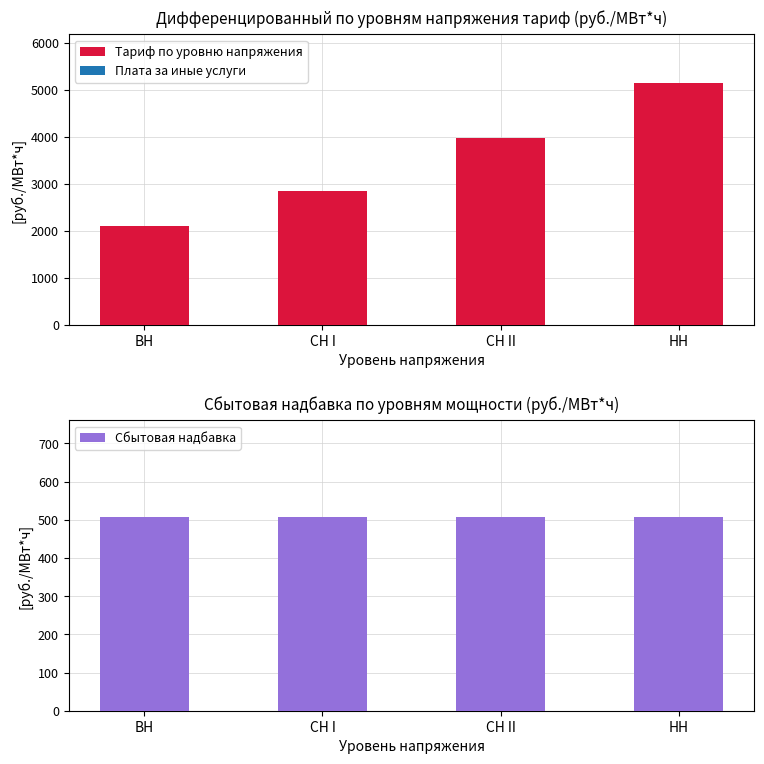

What is the average value of the Тариф по уровню напряжения series?

3521.9